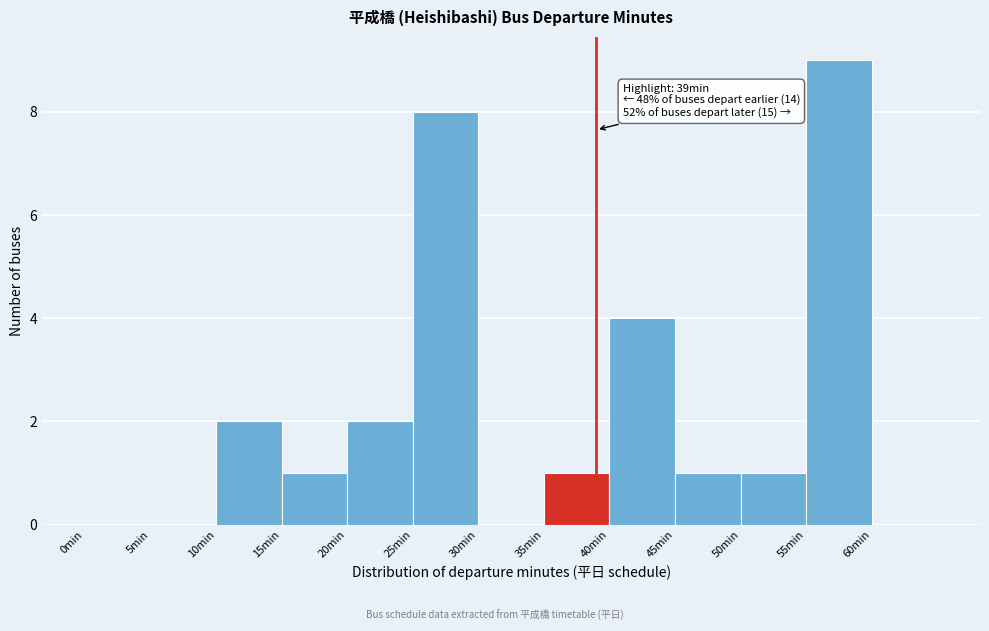

Which range on the x-axis has the tallest bar?

55 to 60